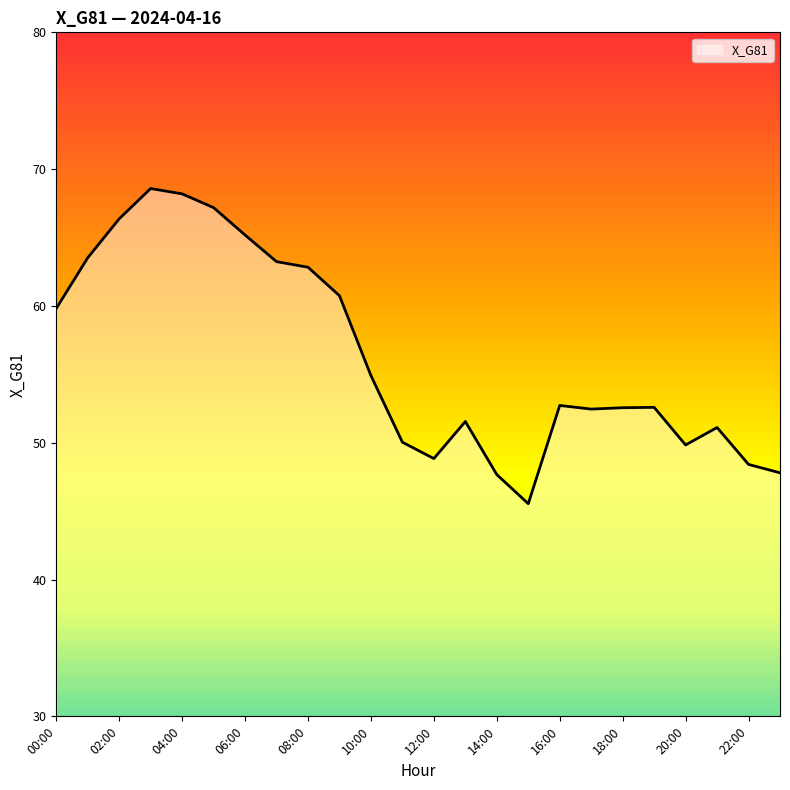

What is the difference between the maximum and minimum values?

23.0